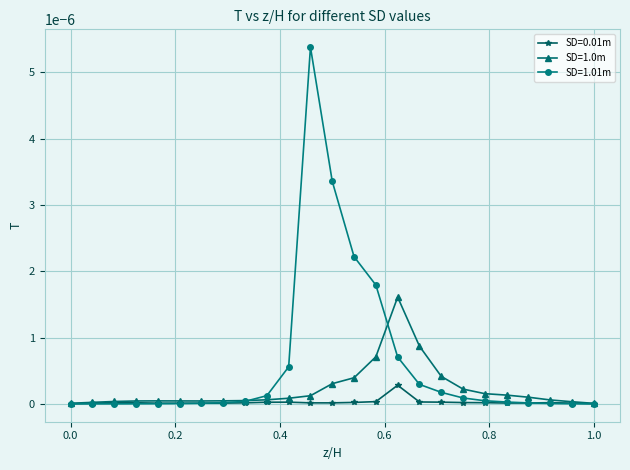

How many times do SD=1.01m and SD=1.0m cross each other?

2